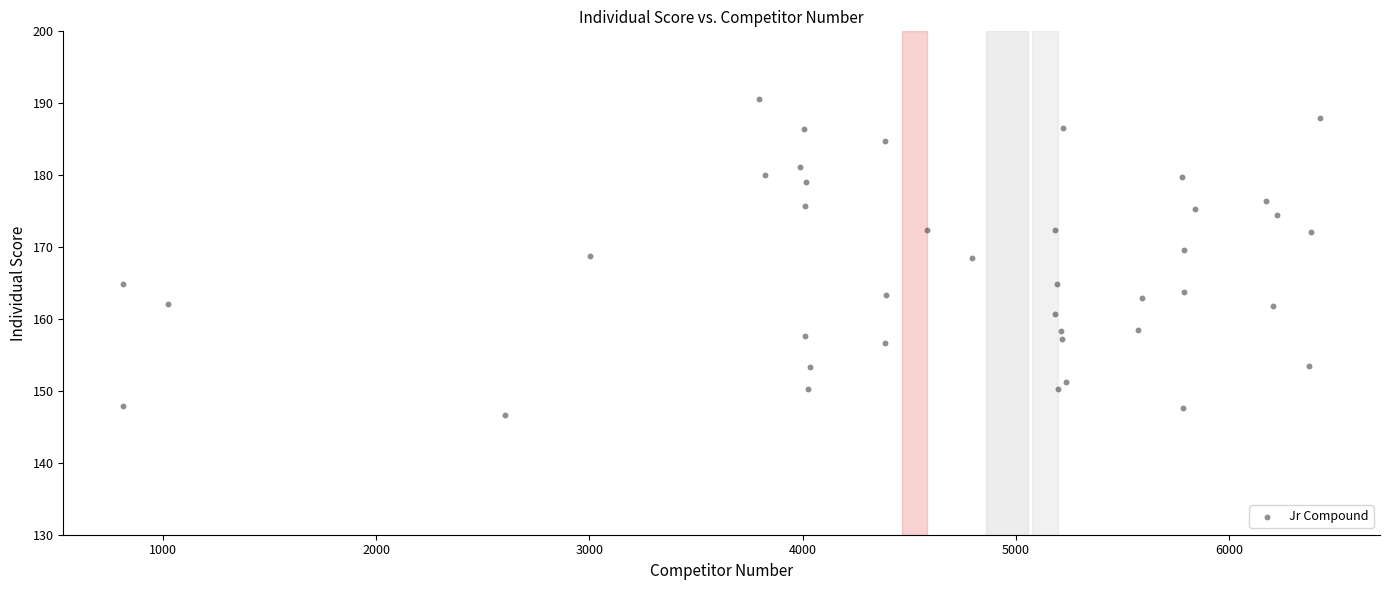

What is the range of X values (max minus min)?

5615.3